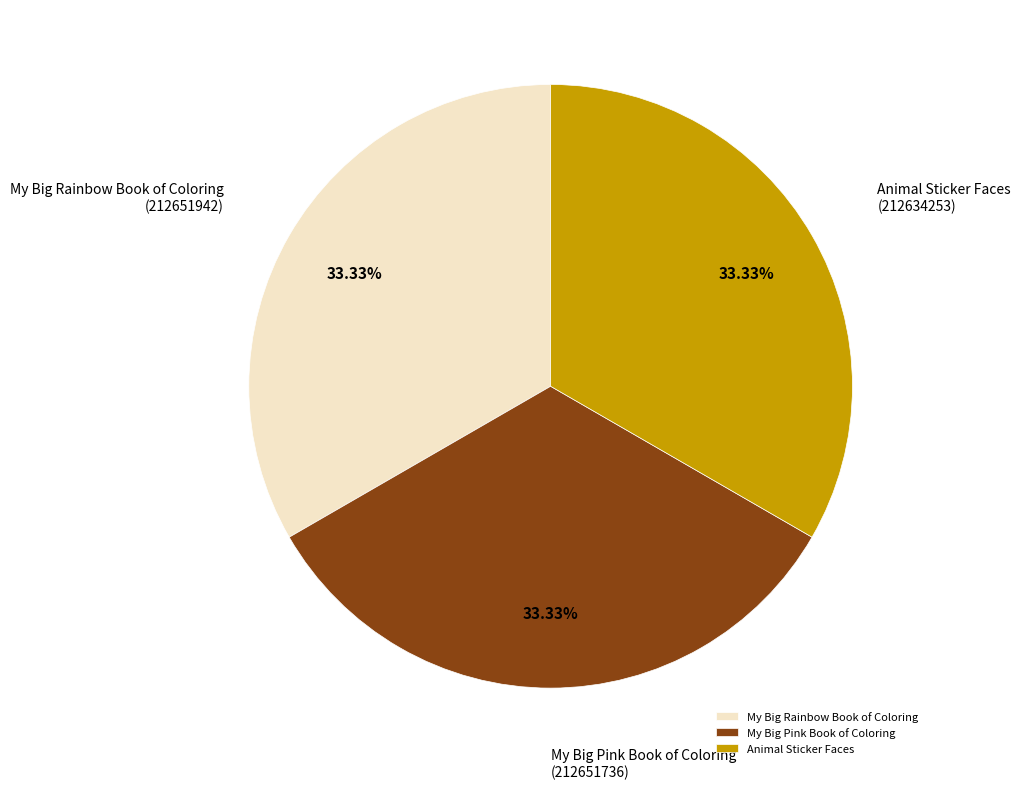

Is there any slice that represents more than half of the pie?

No